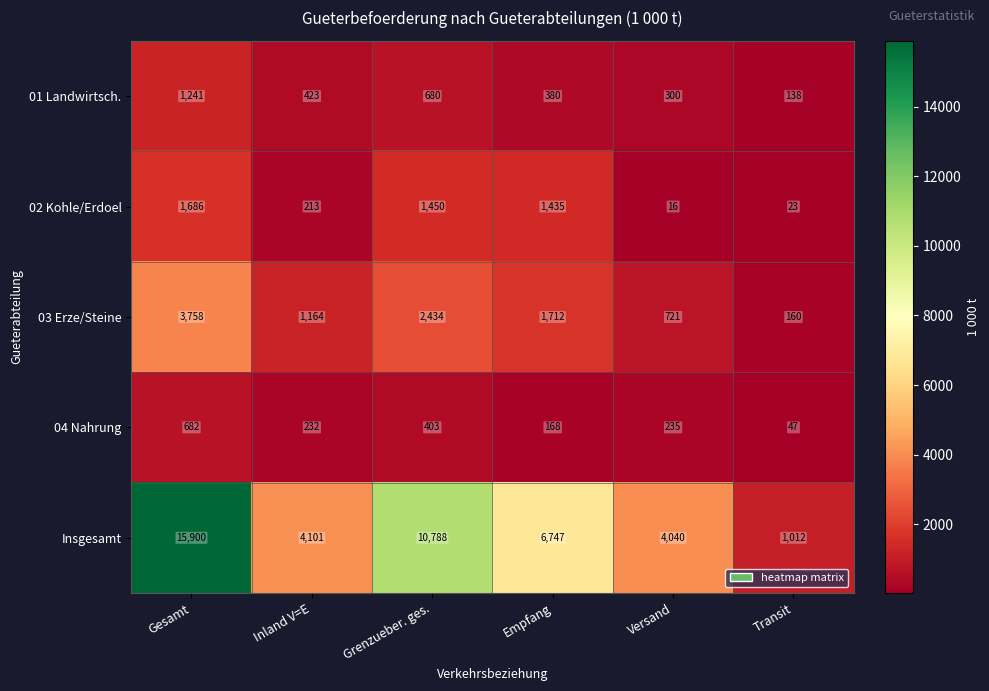

Reading left to right, transcribe all the data shown in this chart.

01 Landwirtsch.: 1241	423	680	380	300	138
02 Kohle/Erdoel: 1686	213	1450	1435	16	23
03 Erze/Steine: 3758	1164	2434	1712	721	160
04 Nahrung: 682	232	403	168	235	47
Insgesamt: 15900	4101	10788	6747	4040	1012